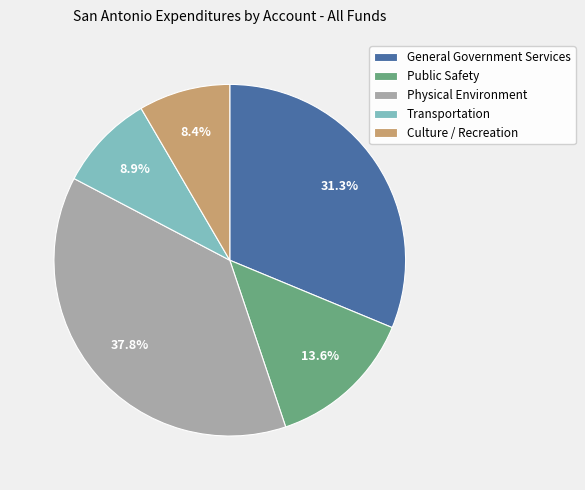

What is the ratio of the value at Public Safety to the value at Transportation?

1.5